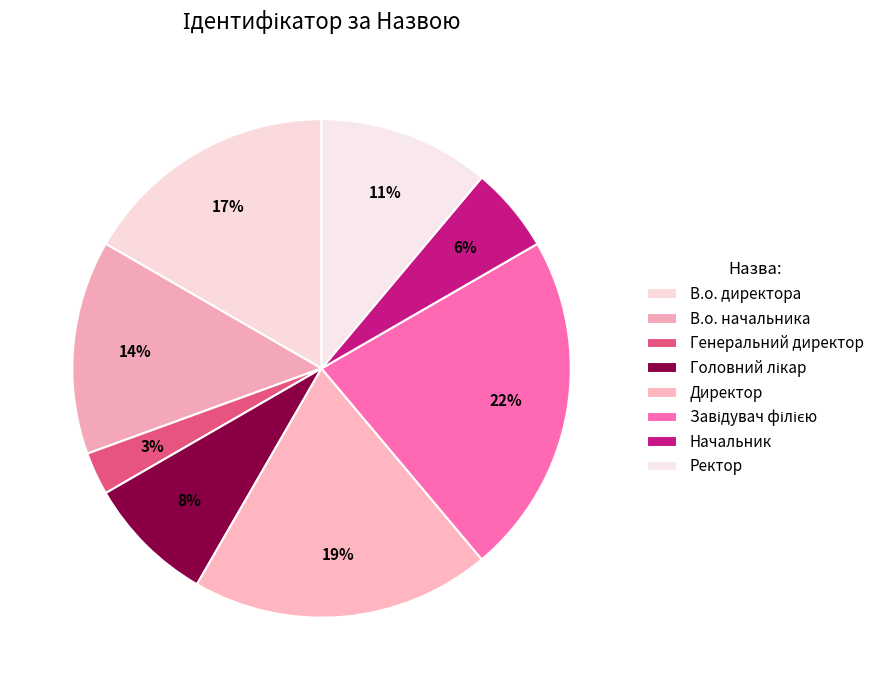

How many segments does this pie chart have?

8